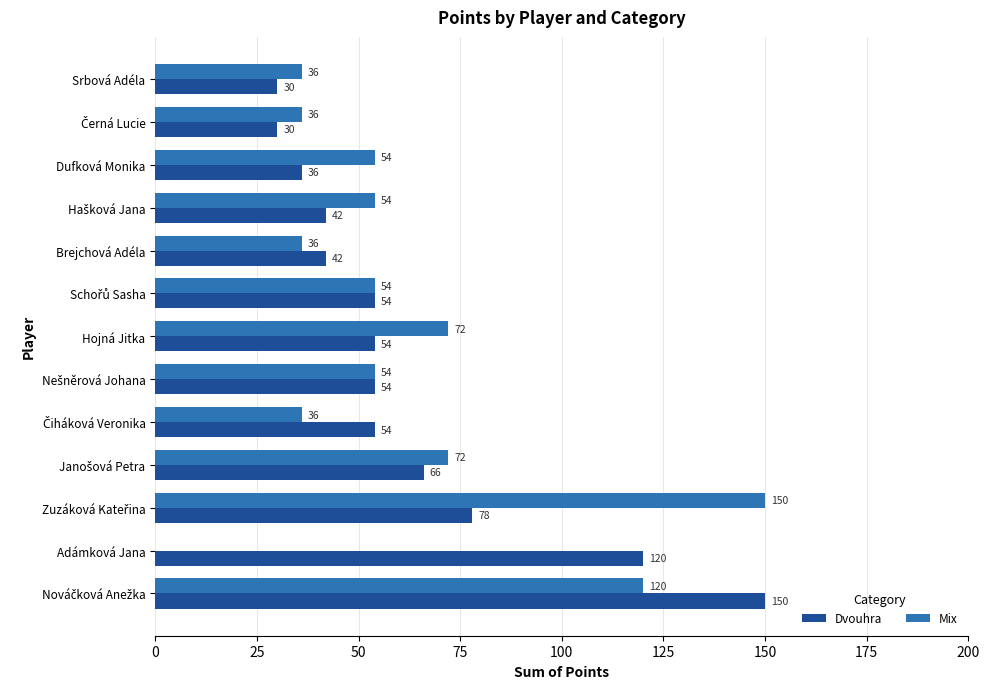

Is it true that Mix equals 0 at Adámková Jana?

True